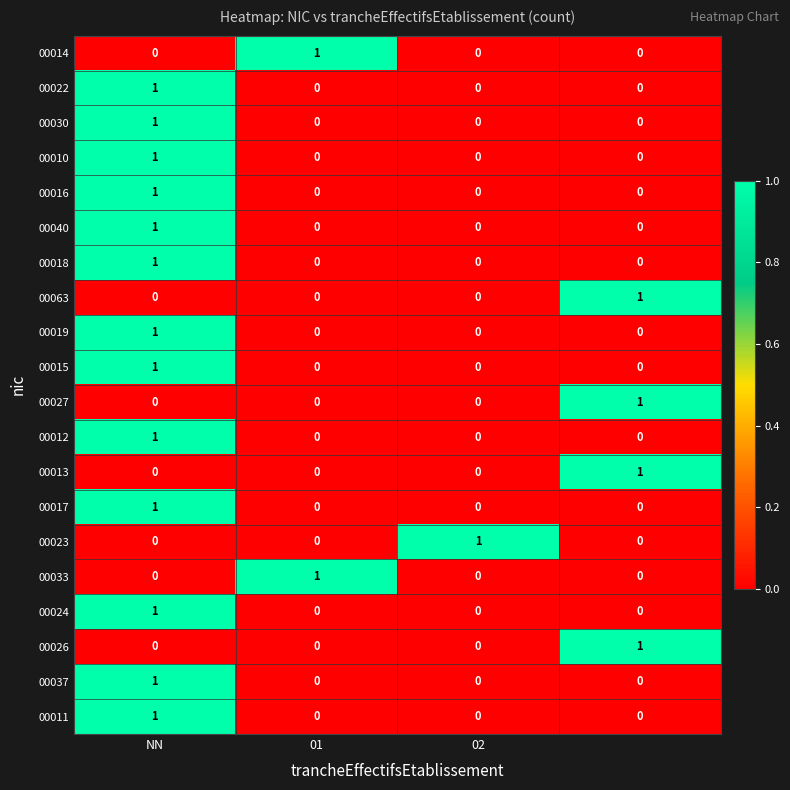

How many series are shown in this chart?

20